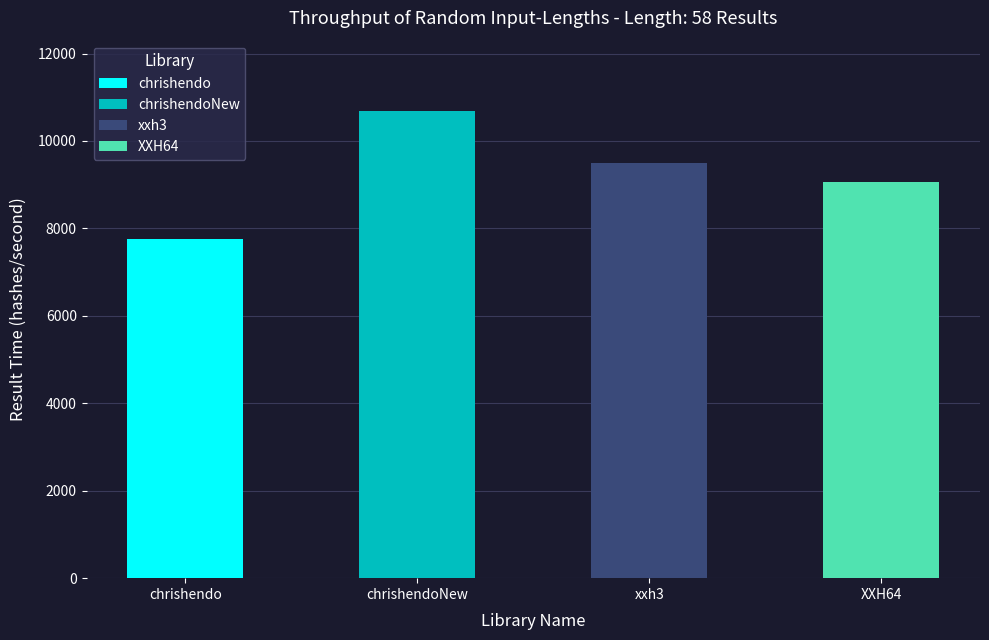

Which series has the largest total across all categories?

chrishendoNew